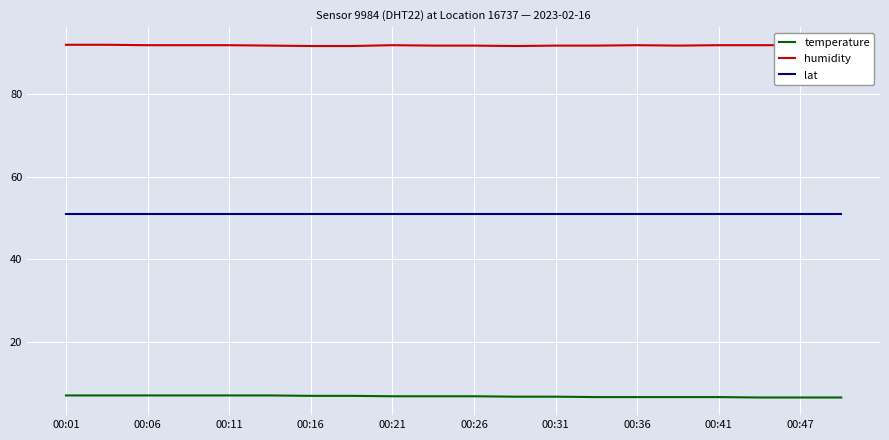

Rank the series by their maximum value, from highest to lowest.

humidity, lat, temperature